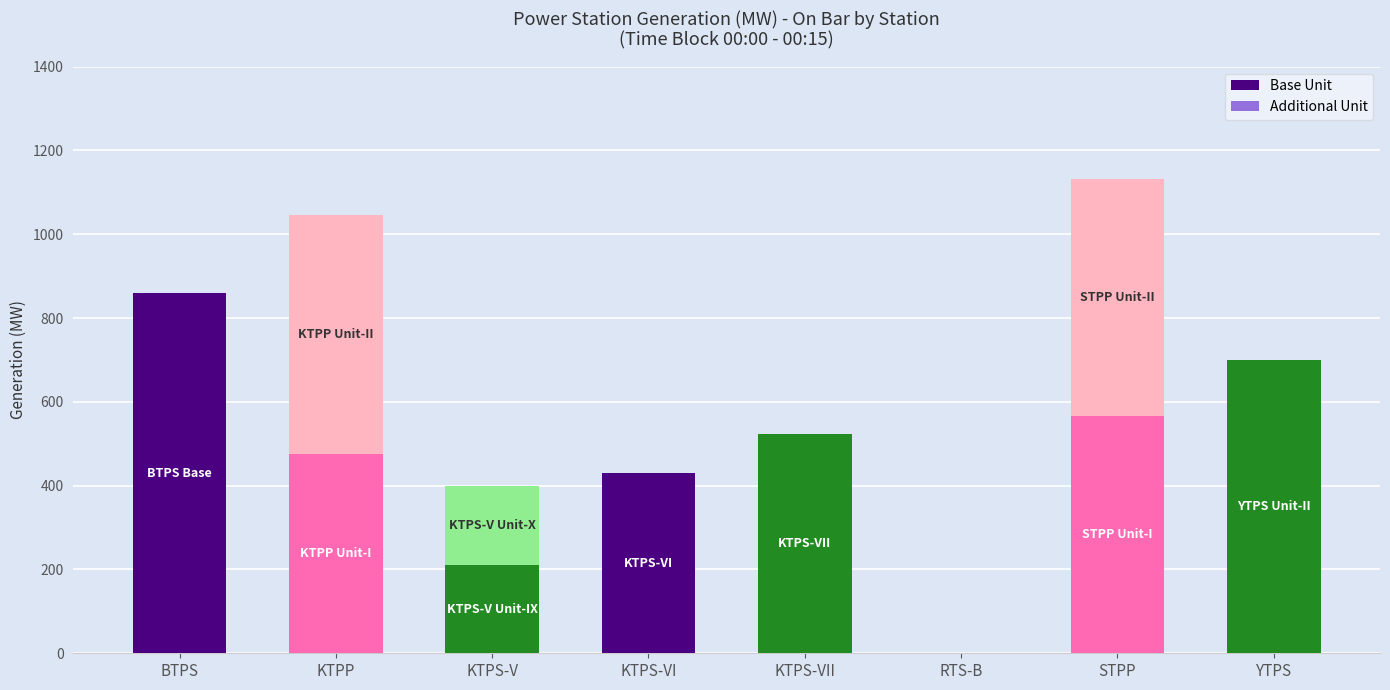

Read the Base Unit value at KTPS-VII.

523.0